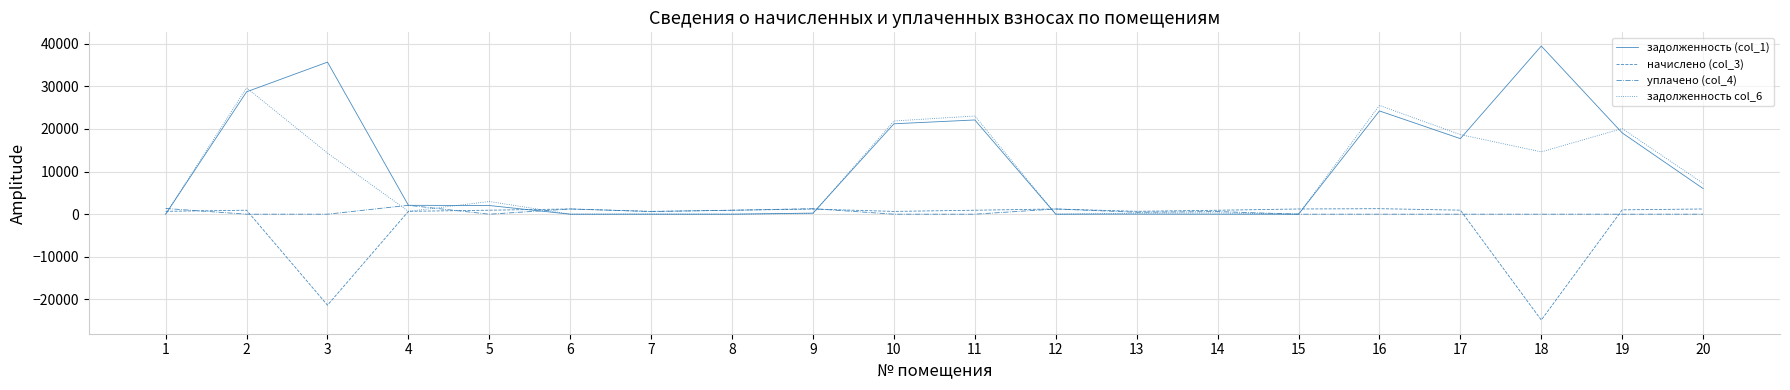

What is the minimum value for начислено (col_3)?

-24834.4